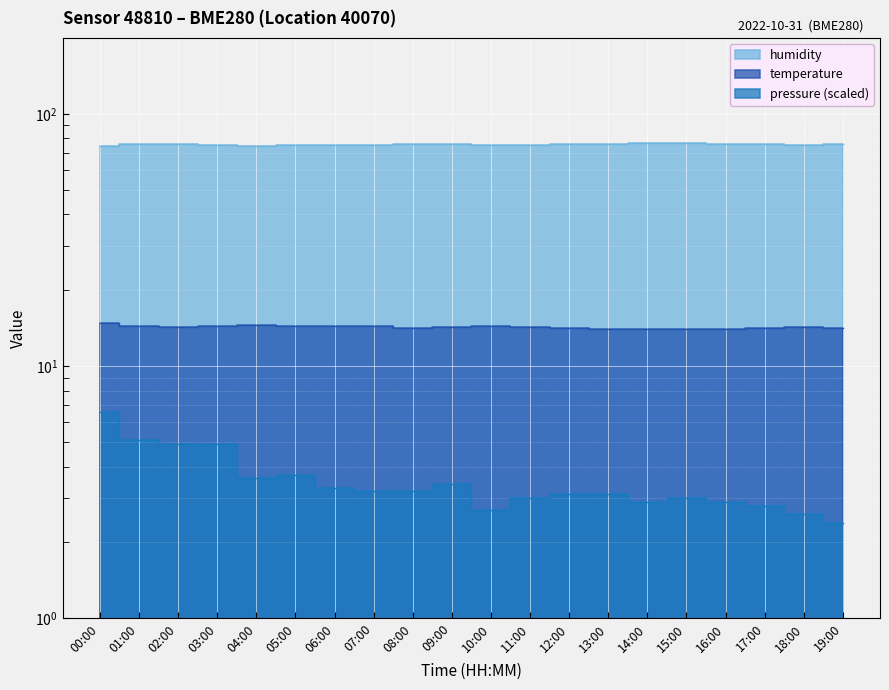

Which series has the widest spread of values?

pressure